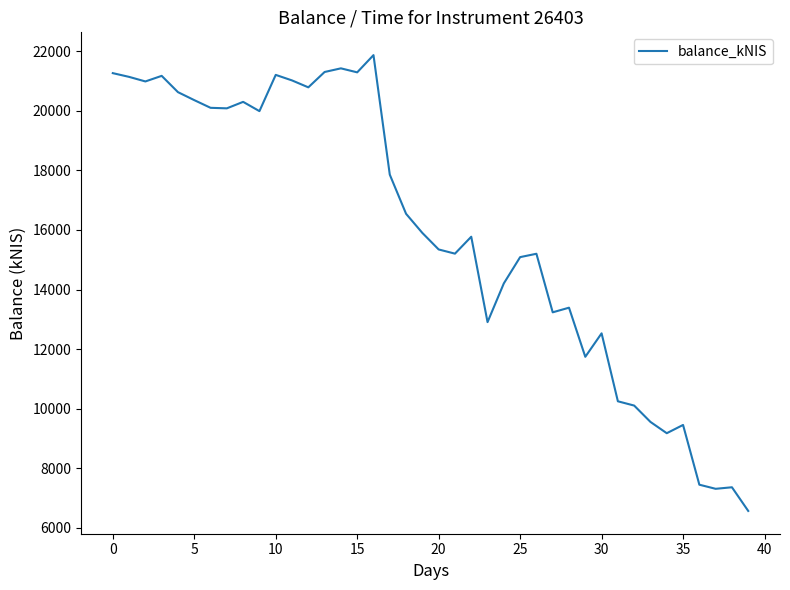

What is the smallest value displayed?

6570.6